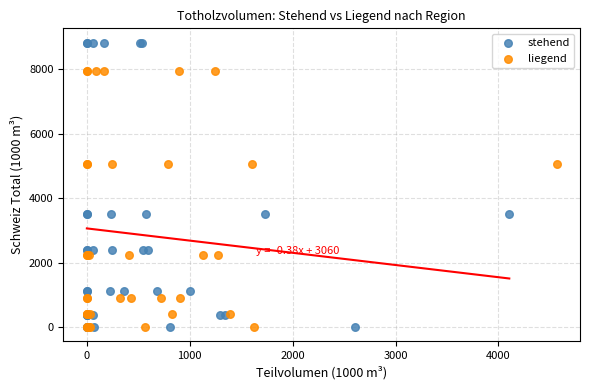

Which series has the largest Y range (max minus min)?

stehend